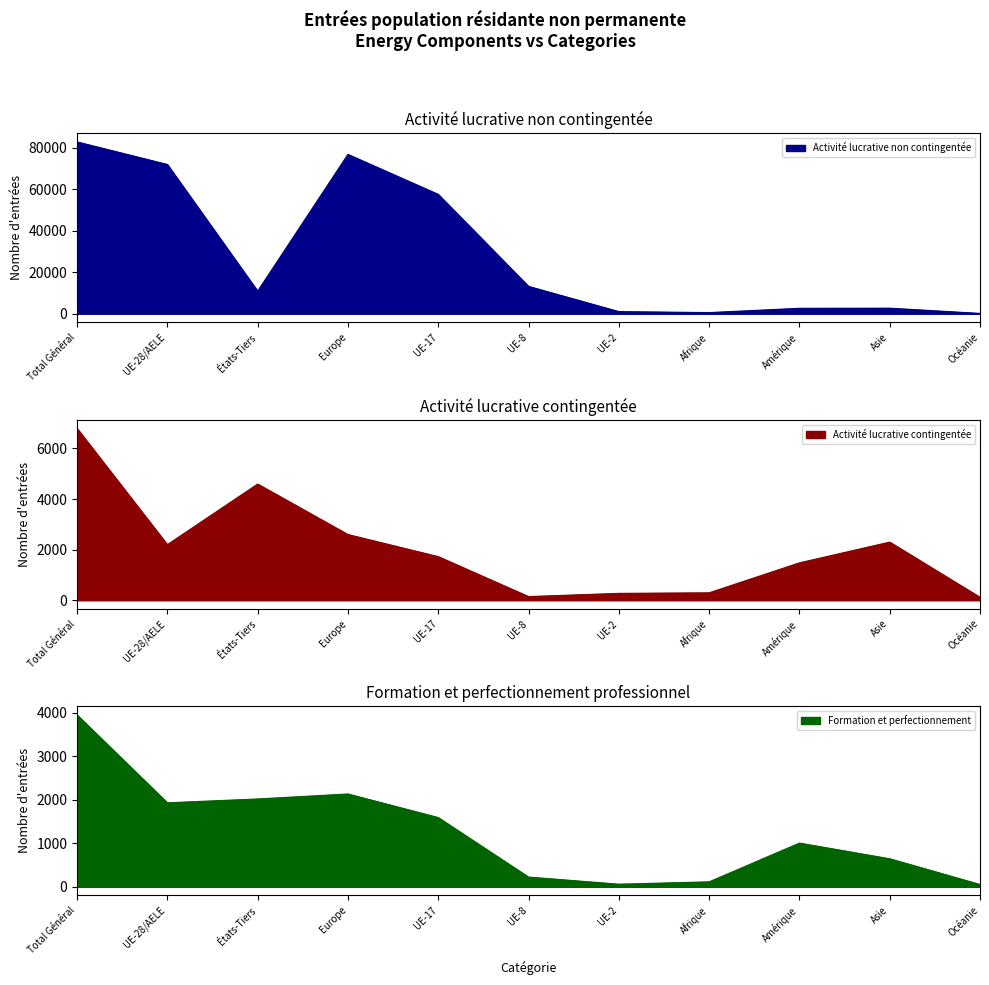

At which category does Formation et perfectionnement_line reach its first local peak?

Europe